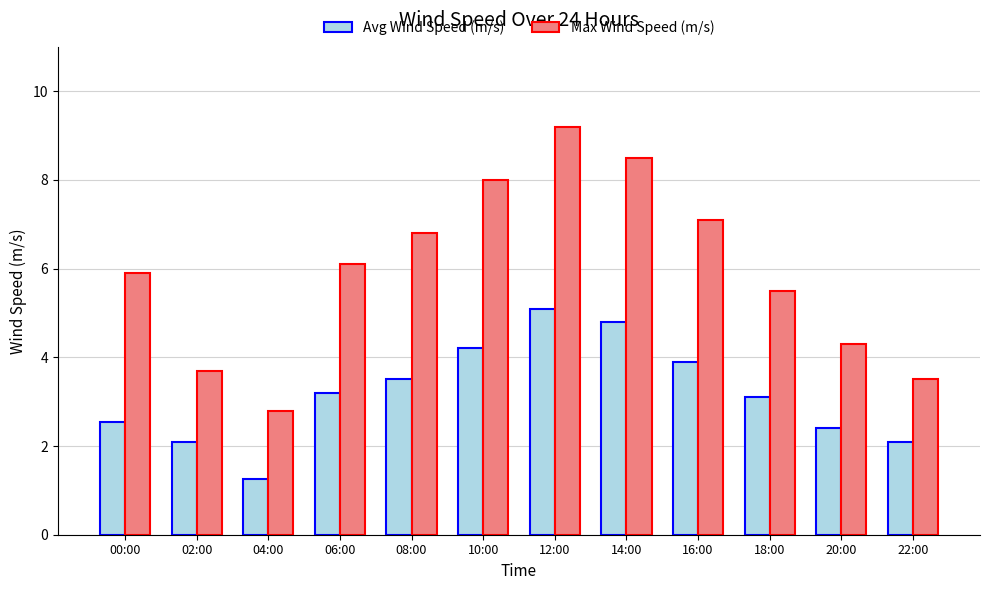

Which series has the widest spread of values?

Max Wind Speed (m/s)